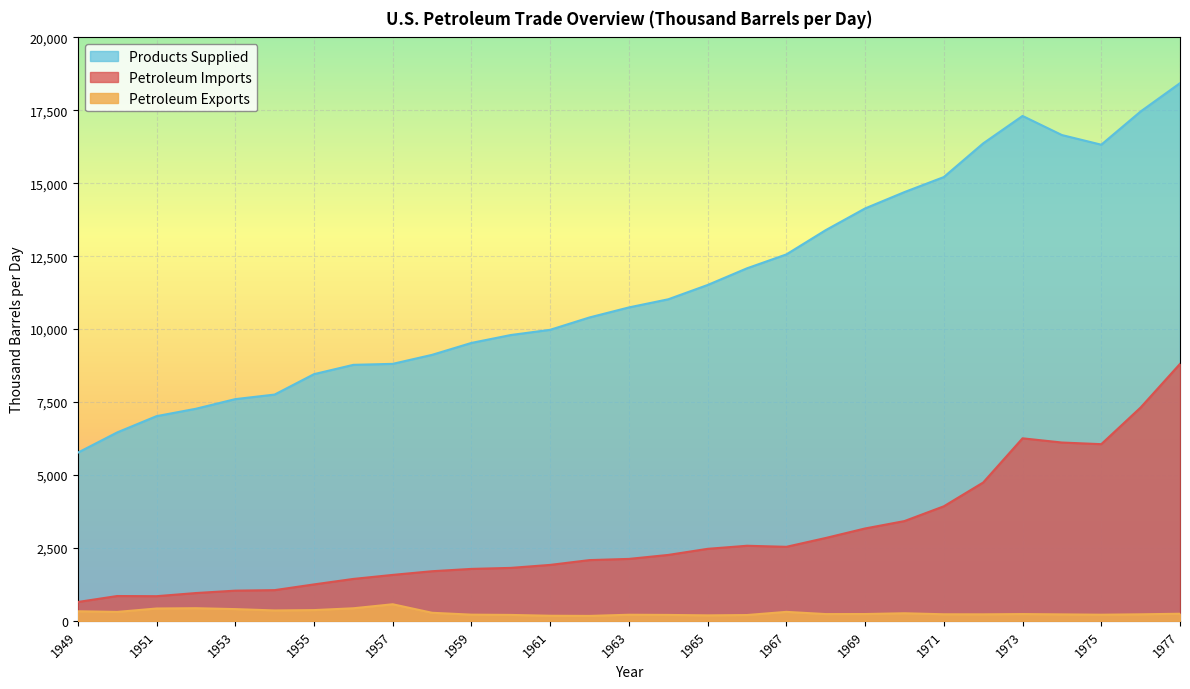

Which series has the widest spread of values?

Products Supplied